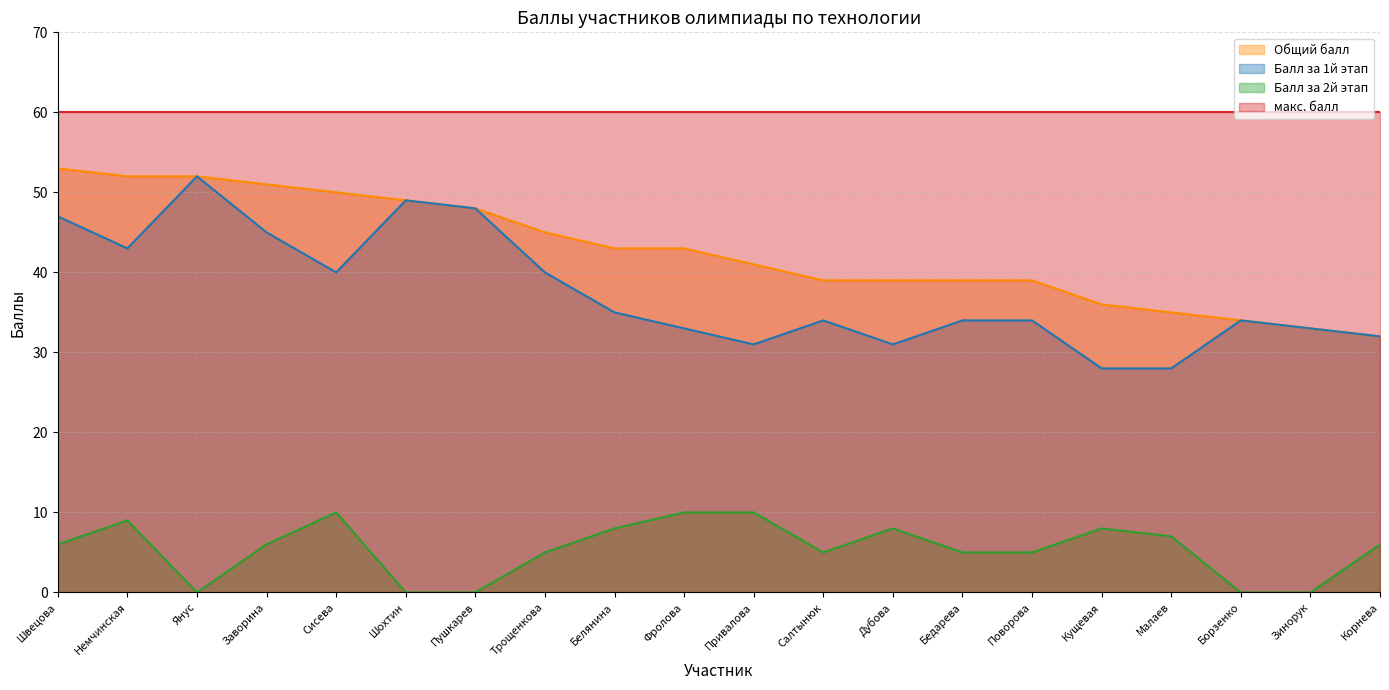

The value of Балл за 1й этап at Зинорук is 50. True or false?

False